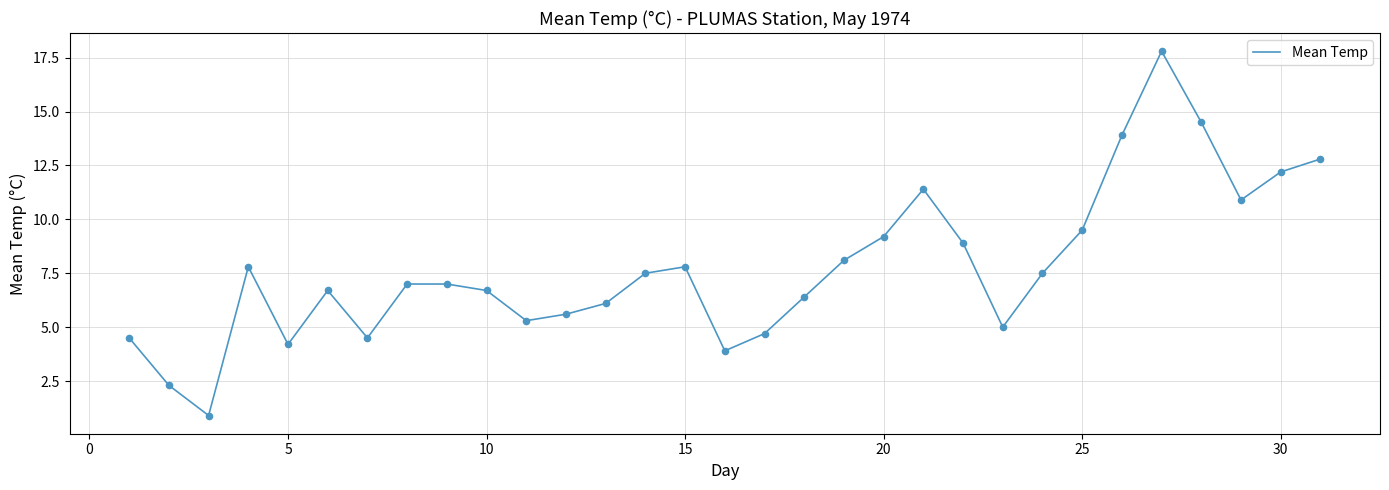

What is the smallest value displayed?

0.9